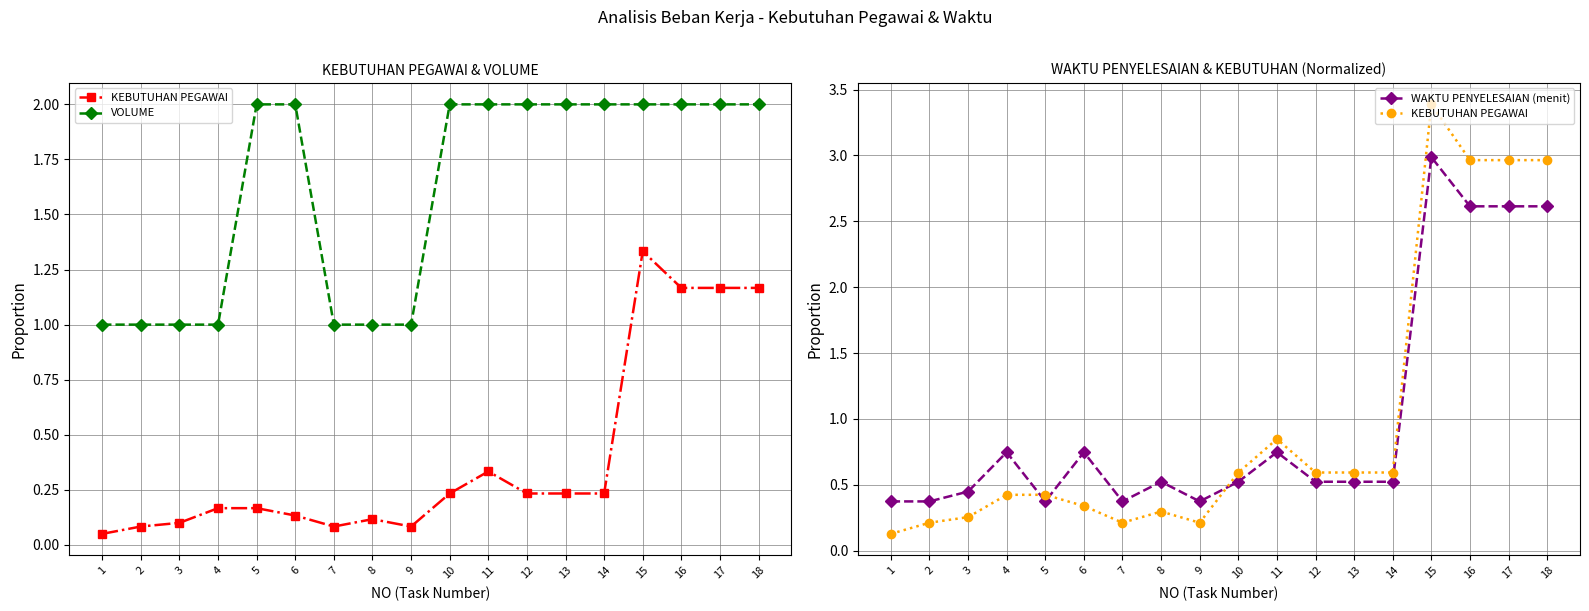

List the labels in order of VOLUME value, smallest first.

1, 2, 3, 4, 7, 8, 9, 5, 6, 10, 11, 12, 13, 14, 15, 16, 17, 18